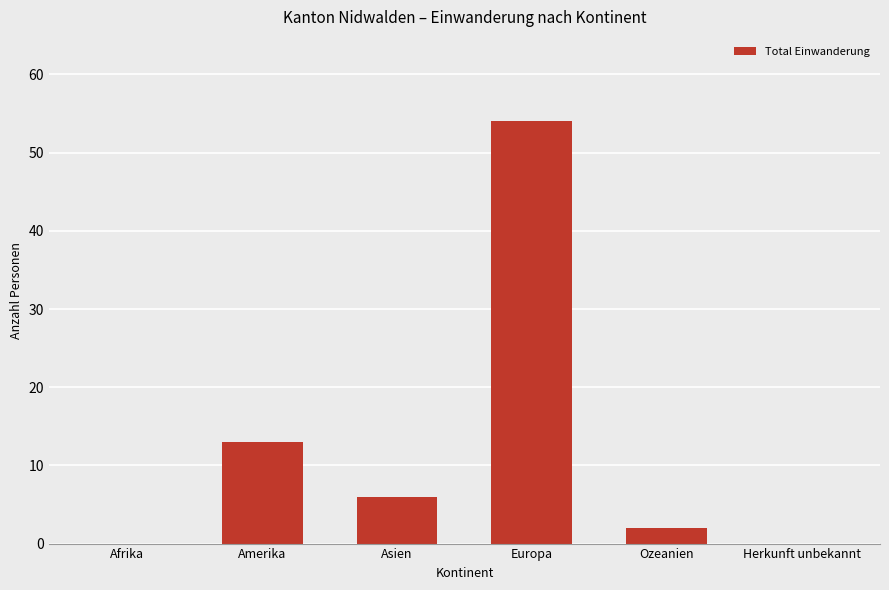

What is the difference between the values at Asien and Amerika?

7